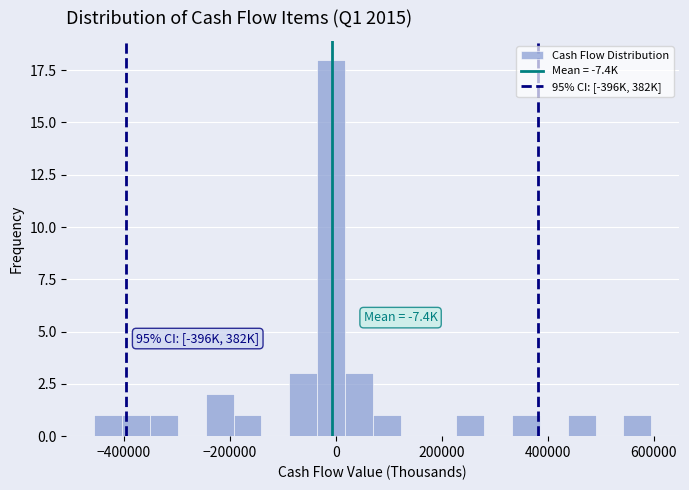

Read against the x-axis, roughly where is the centre of the tallest bar?

0